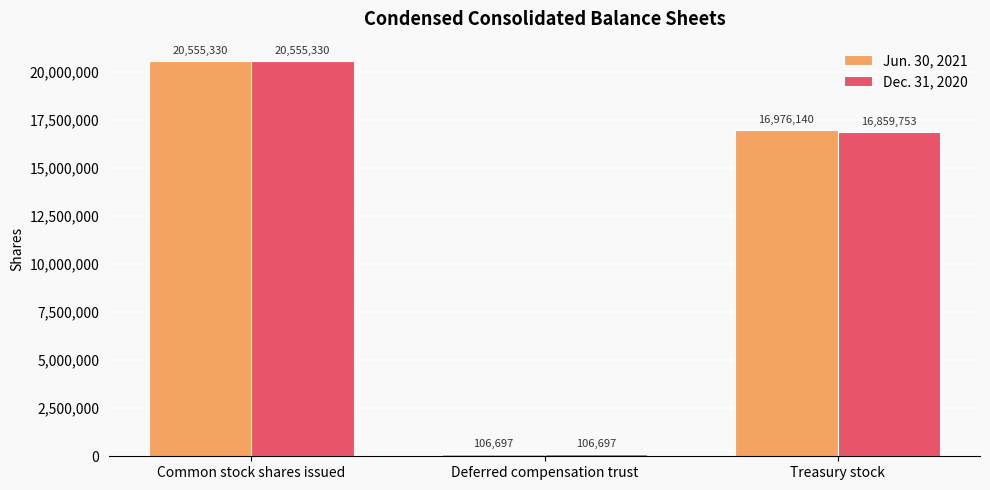

Rank the series by their average value, from highest to lowest.

Jun. 30, 2021, Dec. 31, 2020